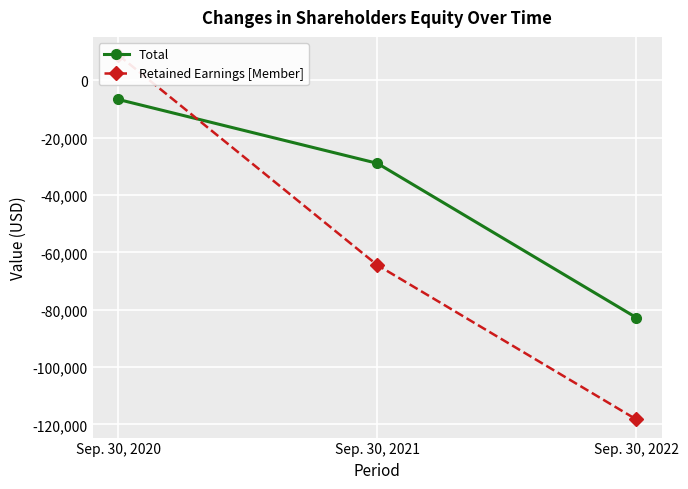

What is the value of the Retained Earnings [Member] point at the 1st from the left?

8859